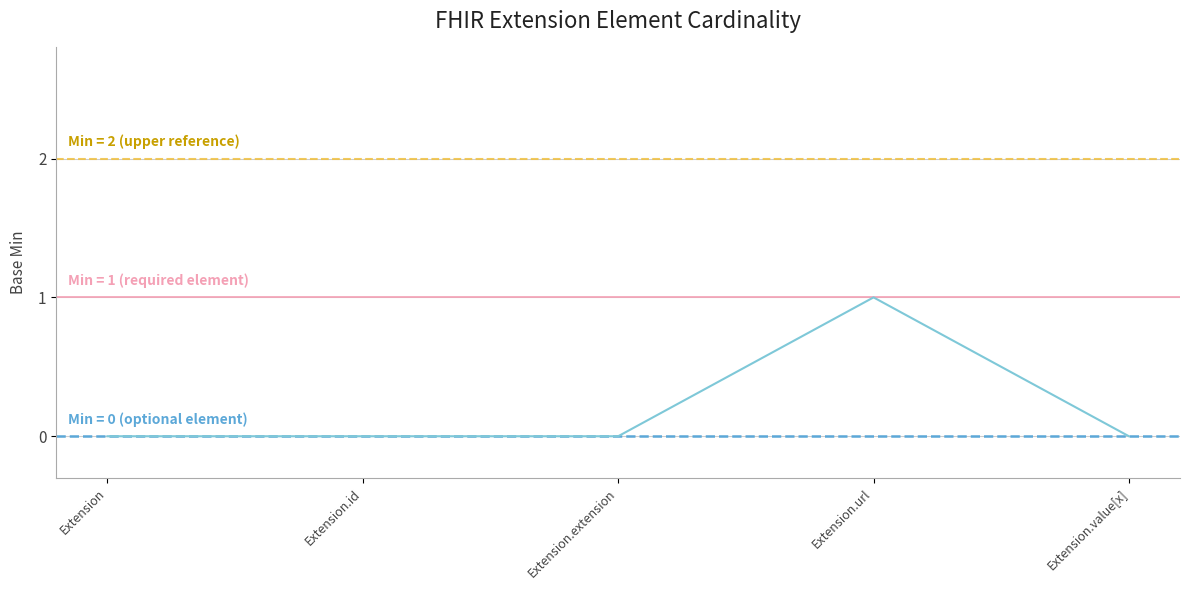

Rank the categories by value from lowest to highest.

Extension, Extension.id, Extension.extension, Extension.value[x], Extension.url